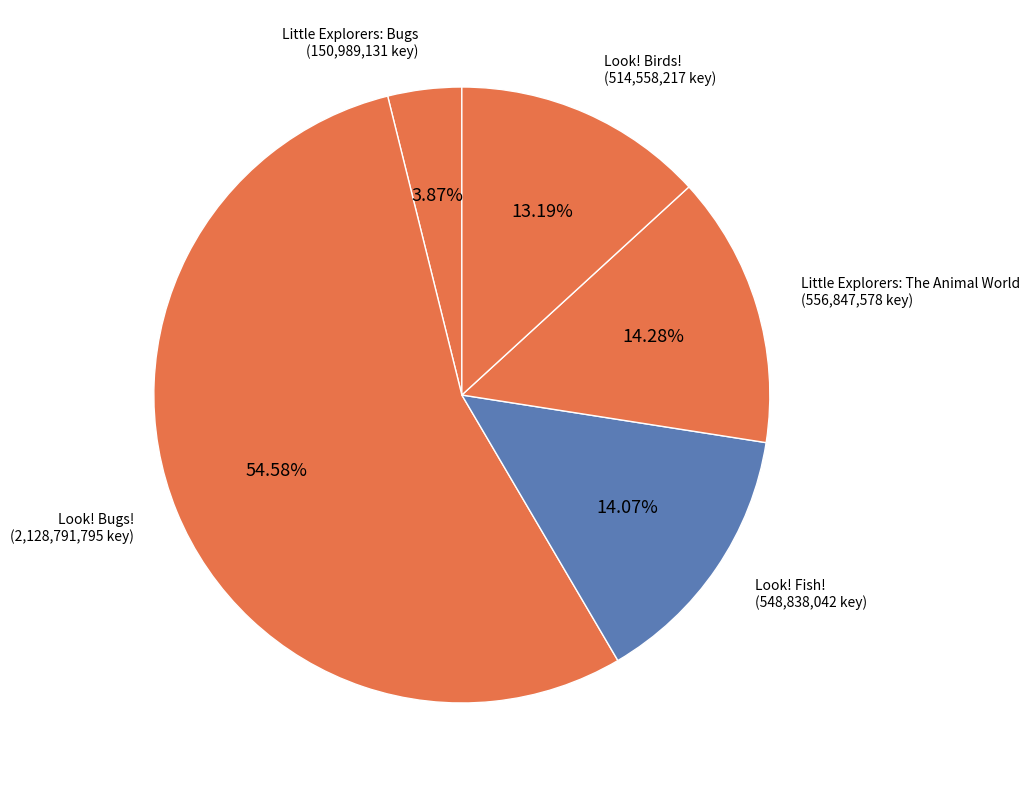

The Look! Bugs! slice represents 55% of the pie. True or false?

True